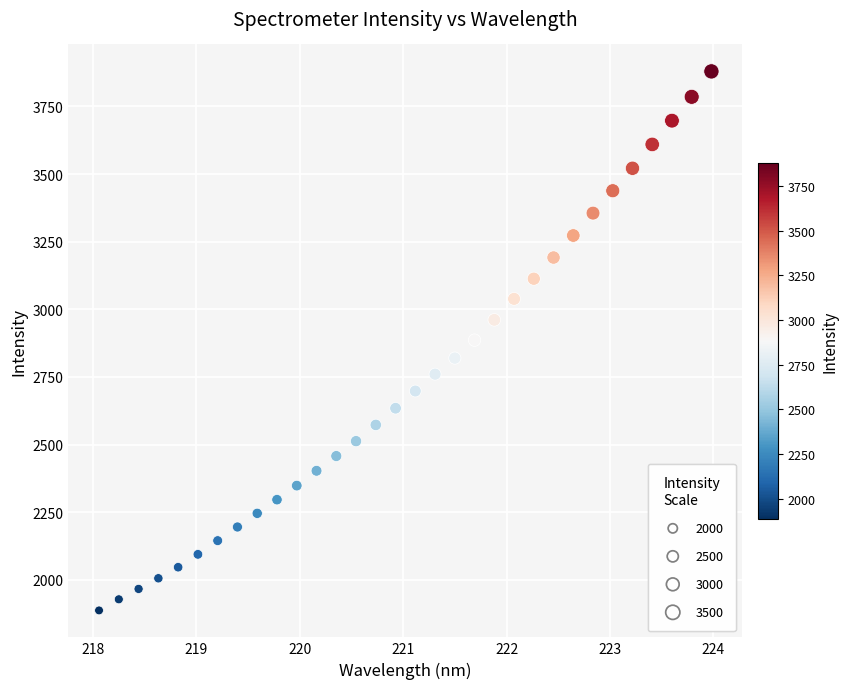

What is the range of X values (max minus min)?

5.9